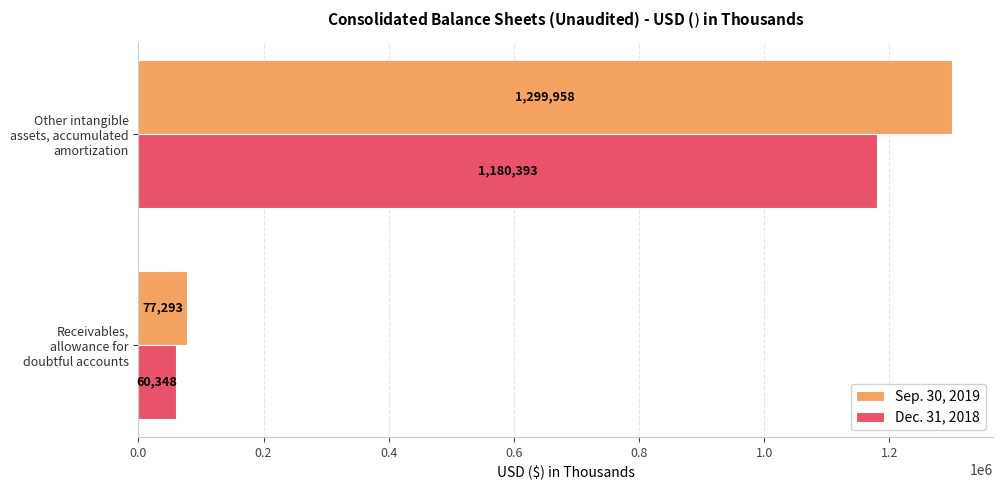

The Sep. 30, 2019 series shows 77293 at Receivables, allowance for doubtful accounts. True or false?

True